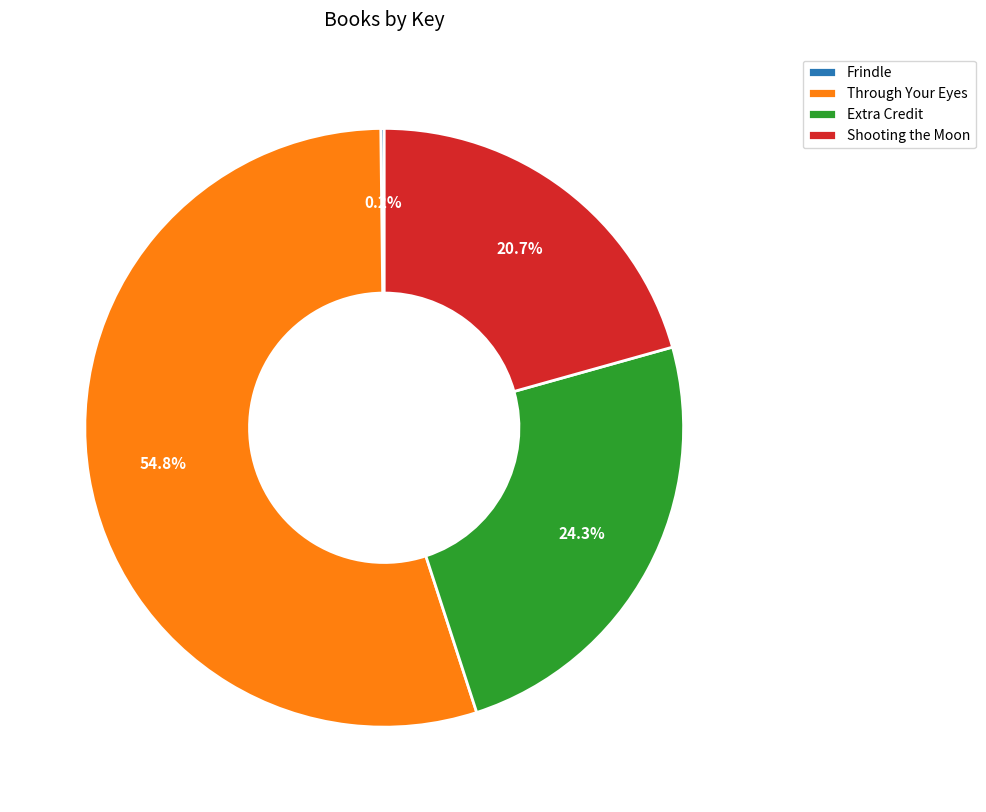

Is there a majority slice in this chart?

Yes